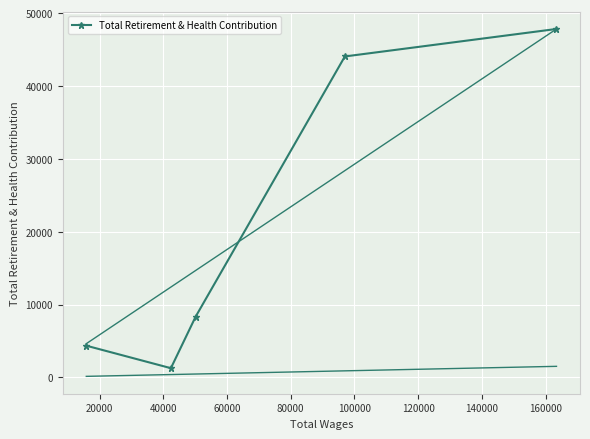

What is the sum of all values?

105842